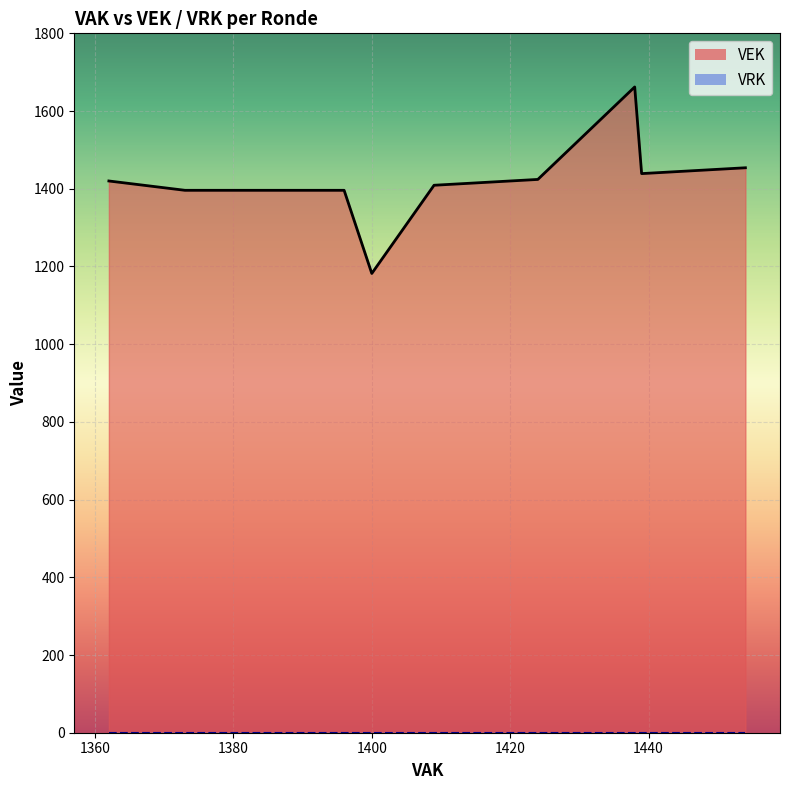

True or false: VRK and VEK cross at least once.

False